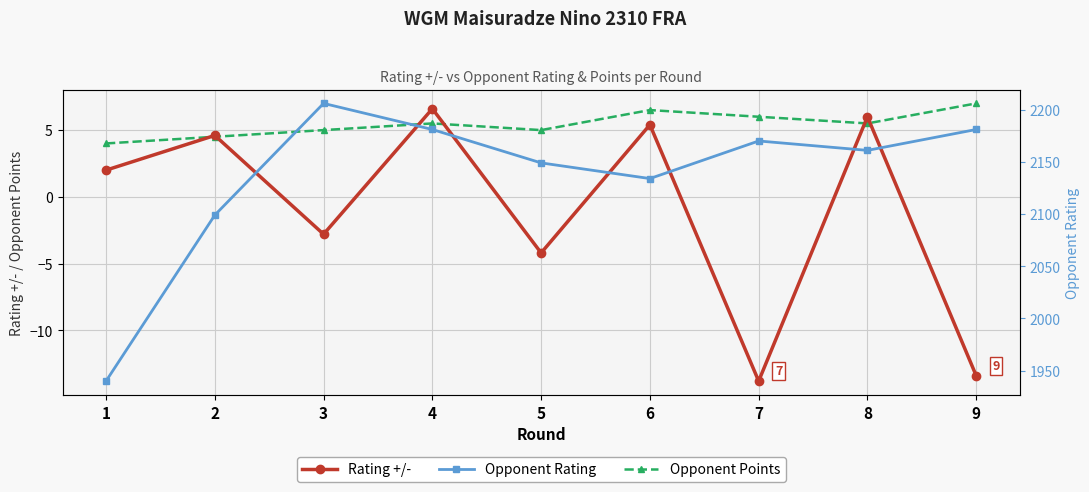

Where is Opponent Rating nearest to the value 2073?

2